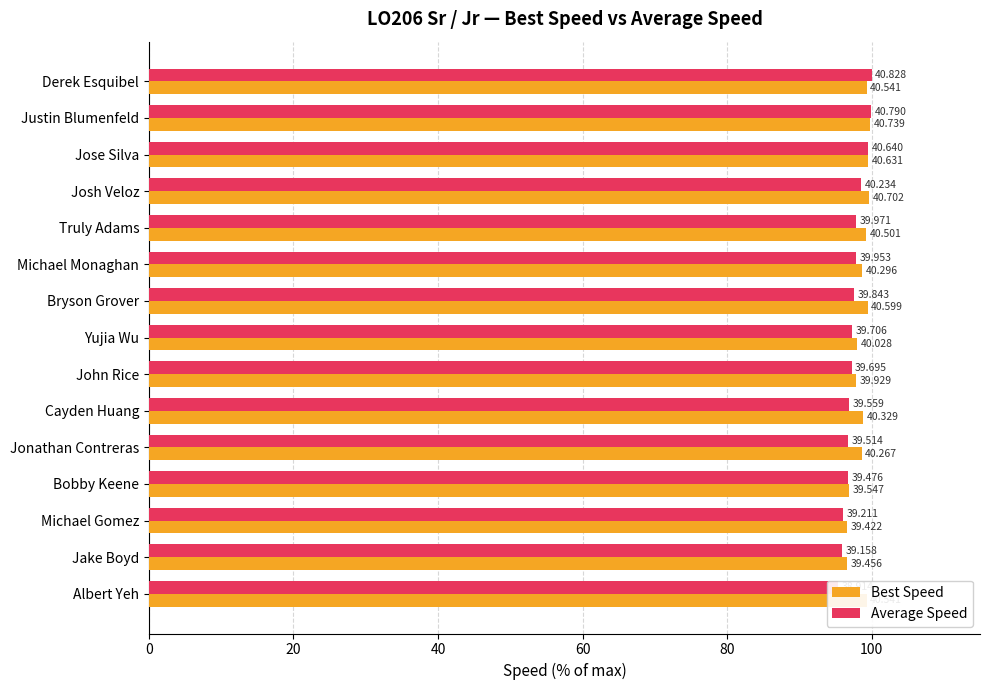

How many data points in Average Speed are above 97?

9